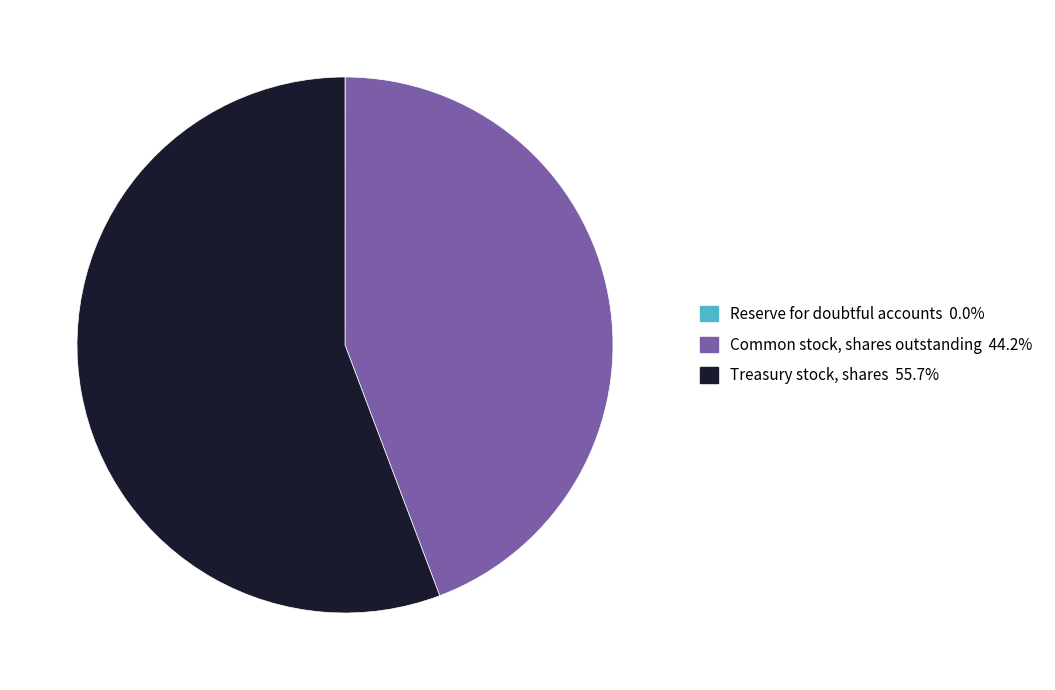

What is the largest slice in the pie chart?

Treasury stock, shares